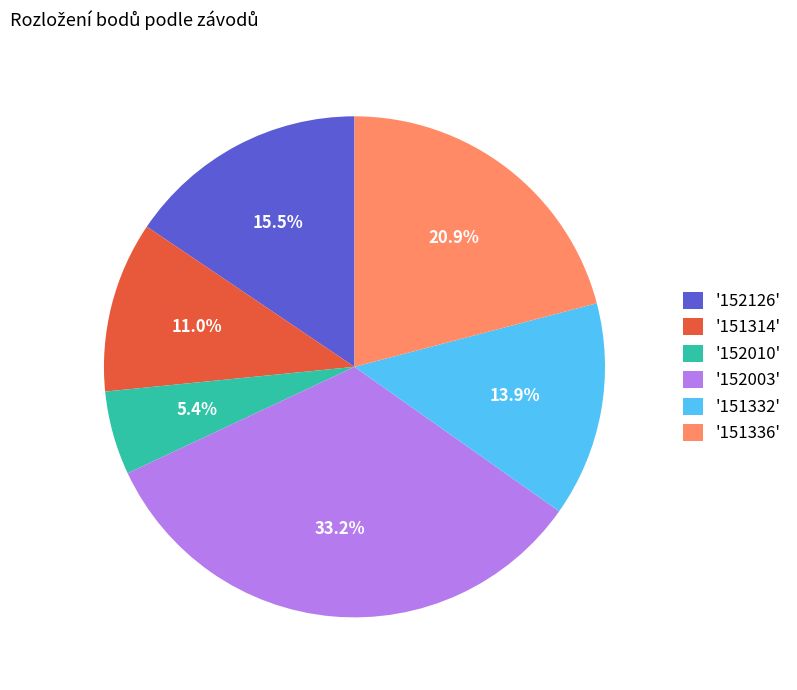

Does any single category account for the majority?

No